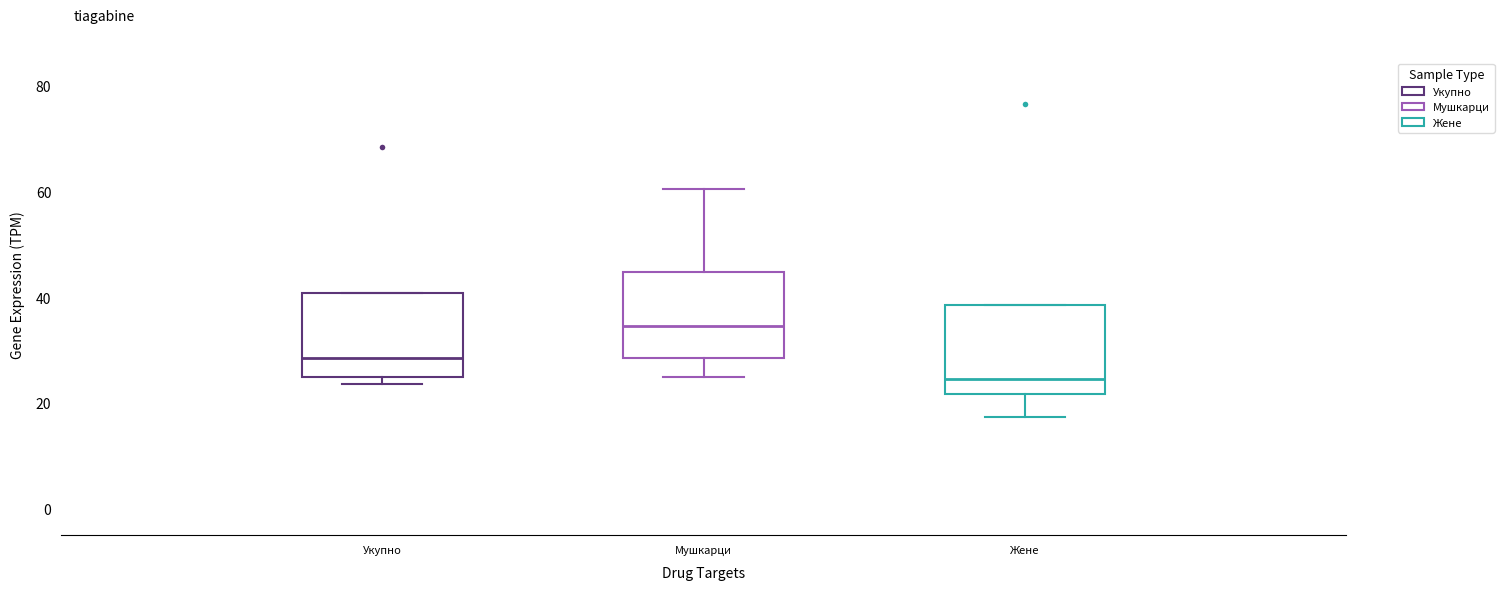

Which box's median line is the highest?

Мушкарци